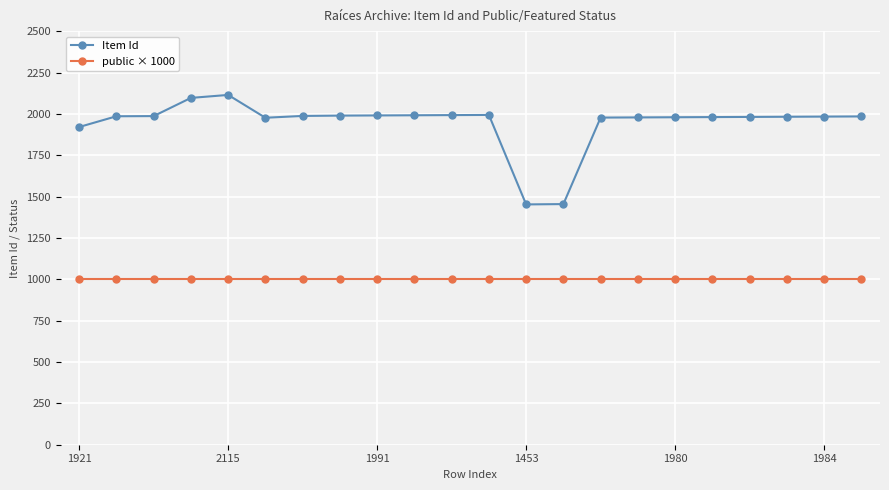

True or false: Item Id and public × 1000 intersect in this chart.

False